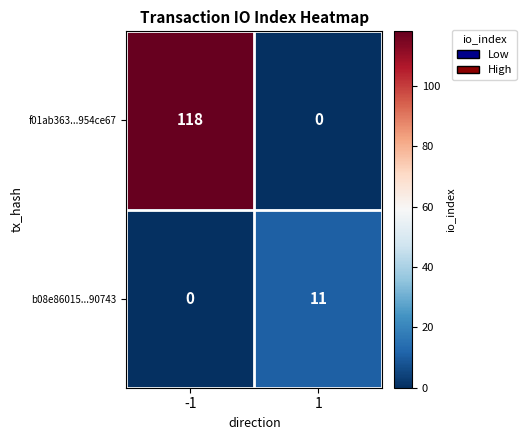

At 1, list the series in order from largest to smallest.

b08e86015...90743, f01ab363...954ce67